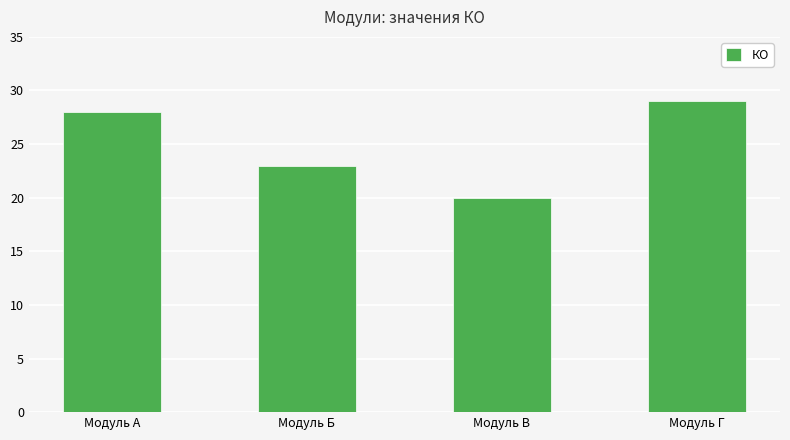

What is the difference between the values at Модуль А and Модуль Б?

5